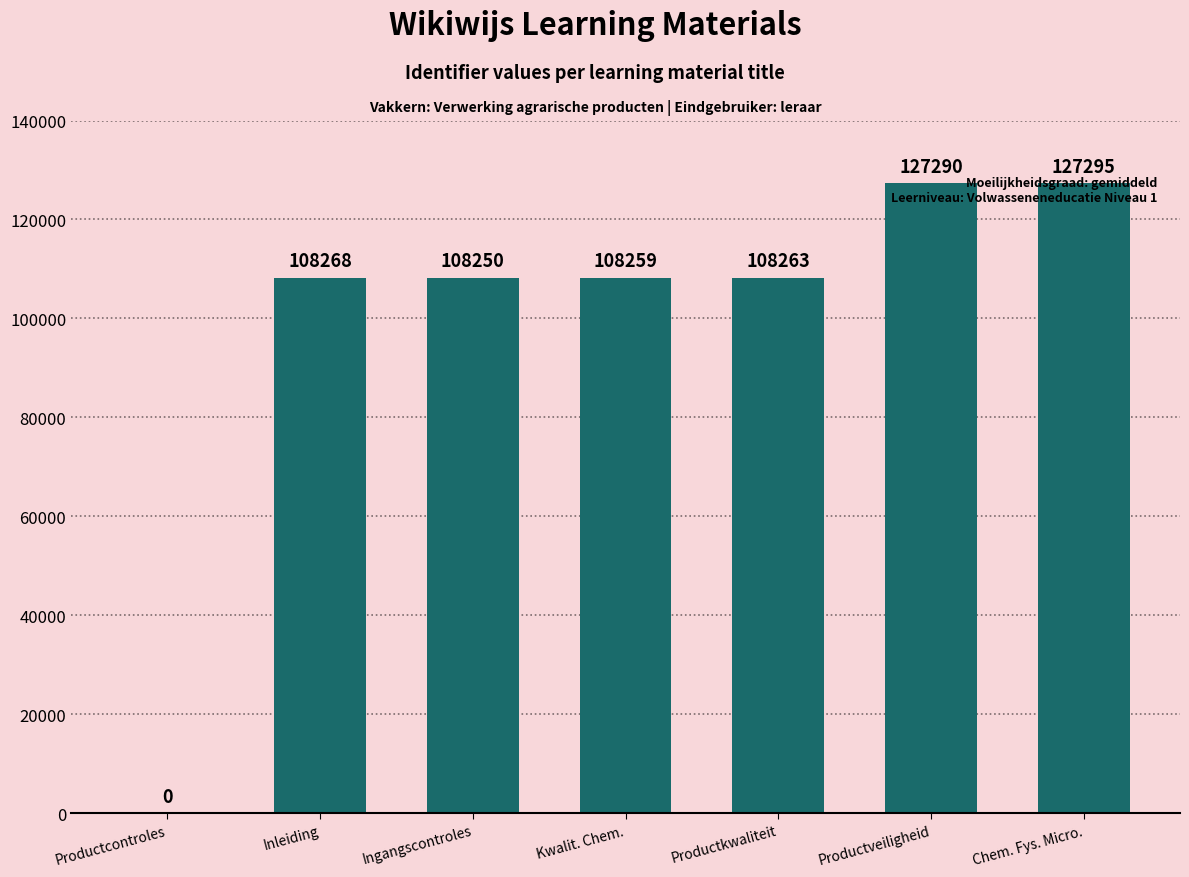

Where is the data nearest to the value 63647?

Ingangscontroles